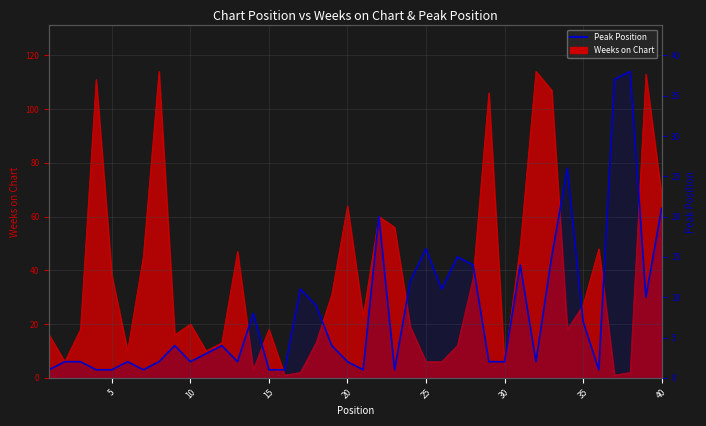

Count the number of values greater than 4.

17